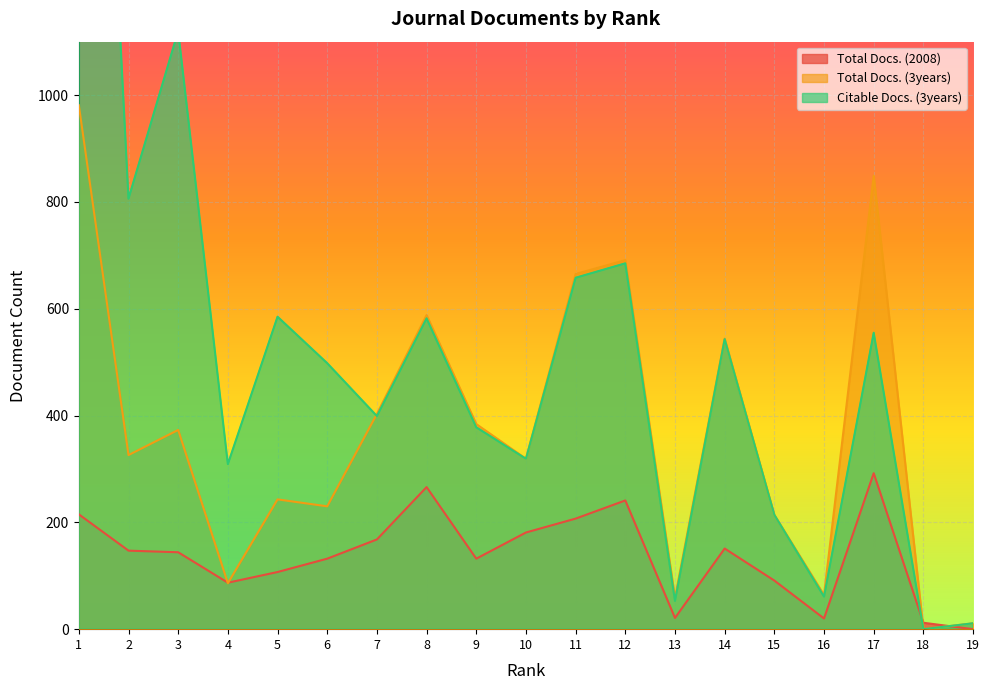

The value of Total Docs. (2008) at 4 is 87. True or false?

True